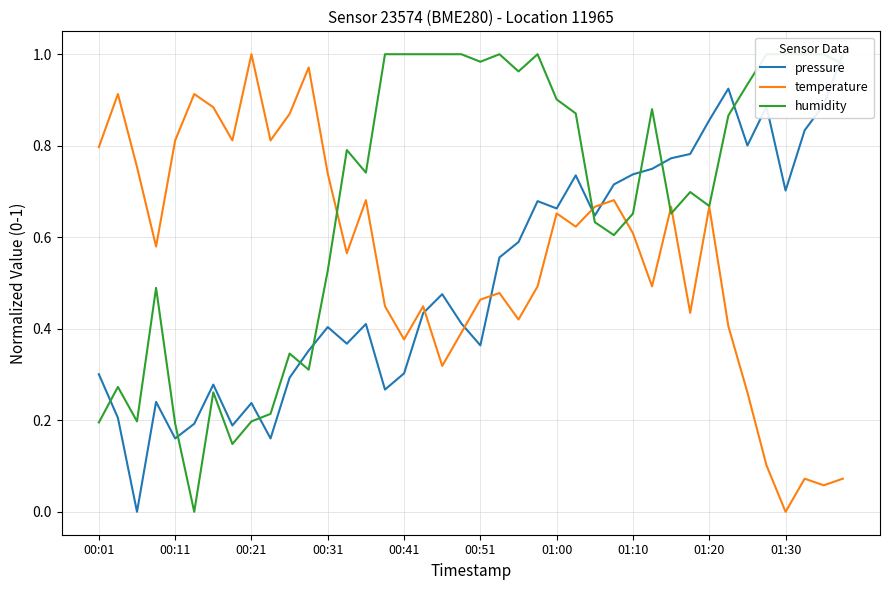

Is it true that temperature equals 0.2 at 01:20?

False